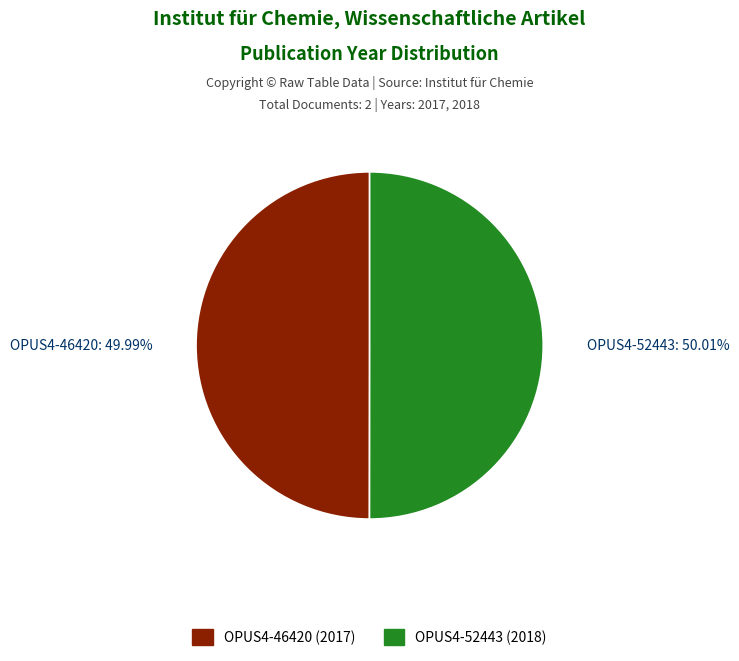

Count the number of slices in the pie.

2